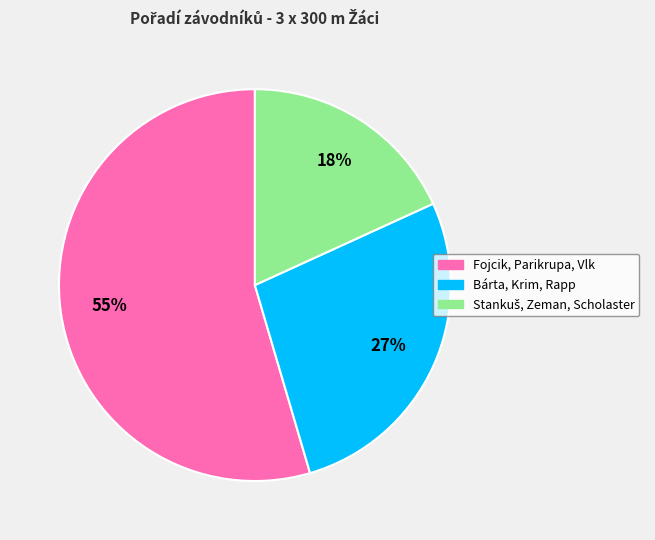

To the nearest percent, what portion does Fojcik, Parikrupa, Vlk represent?

55%